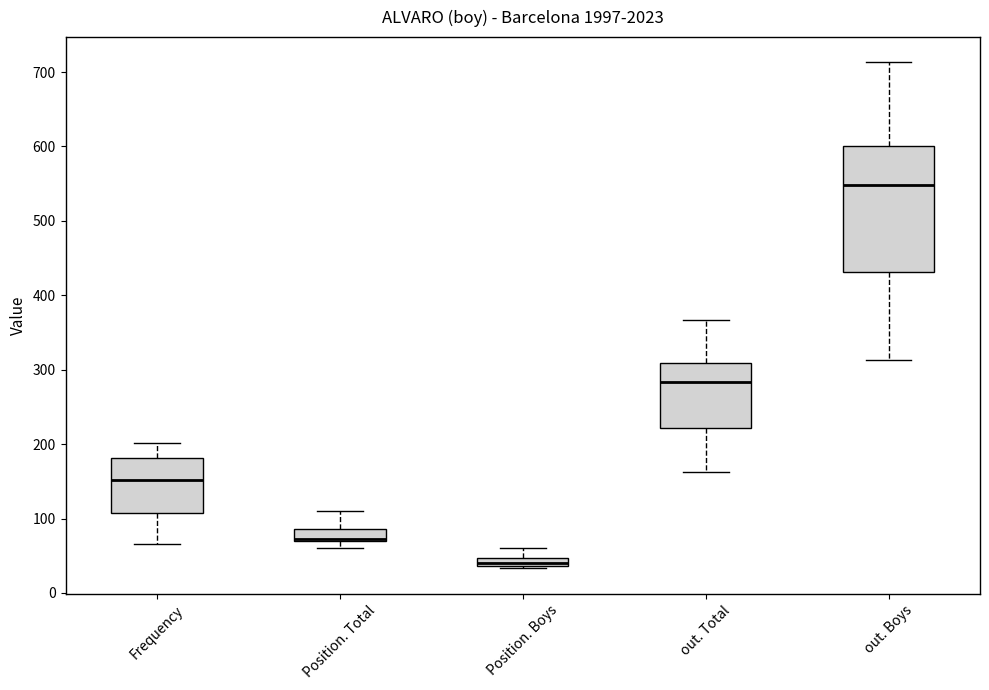

Which box's median line is the highest?

out. Boys